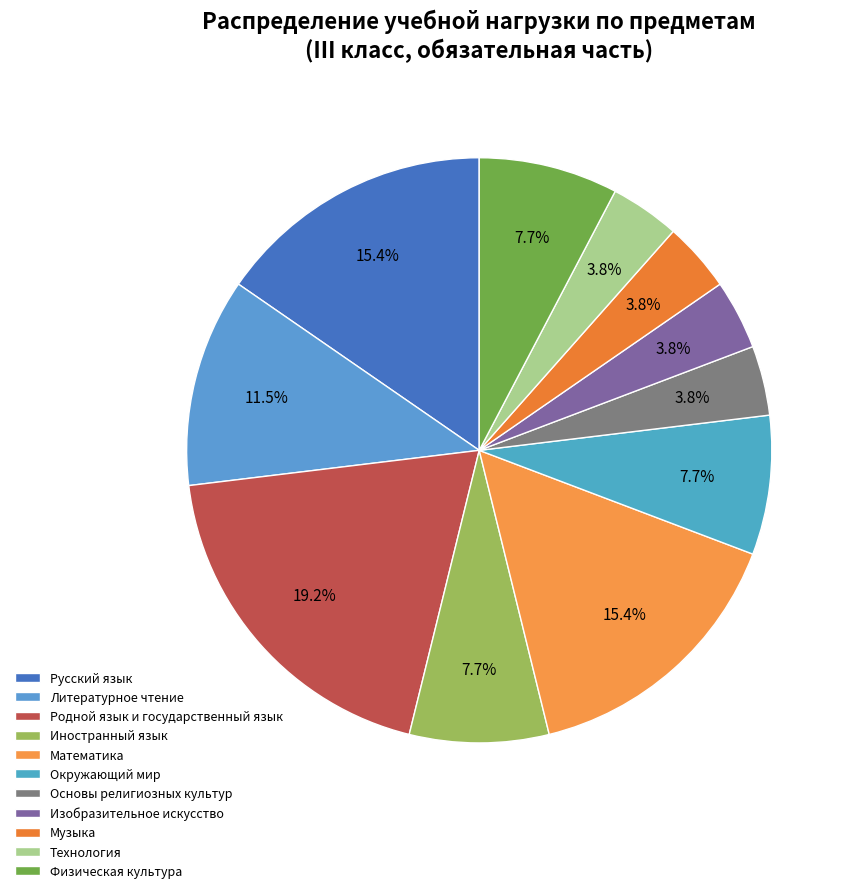

Does Иностранный язык represent more than half of the total?

No